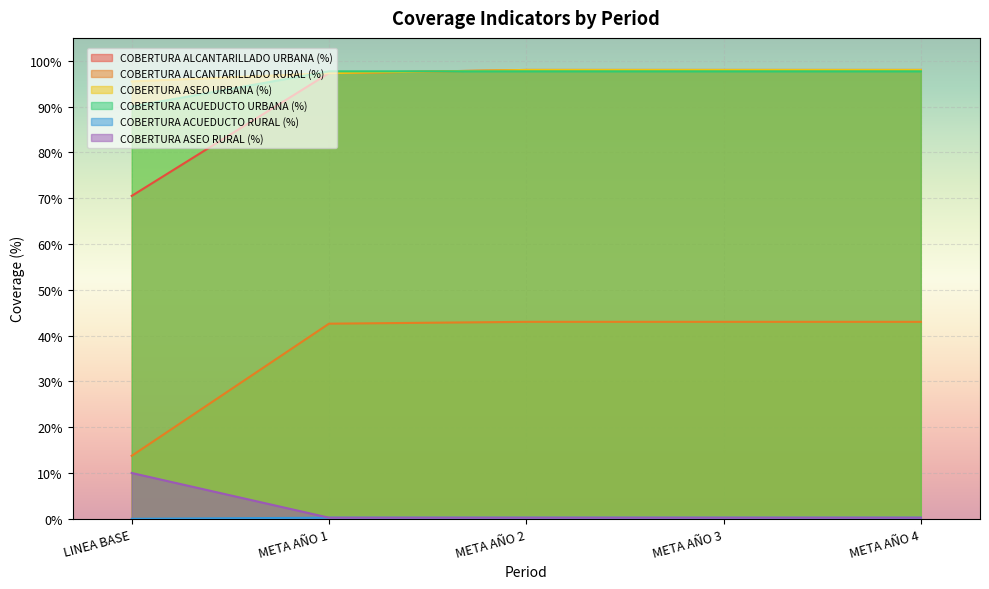

Does the chart display data point markers on the line(s)?

No